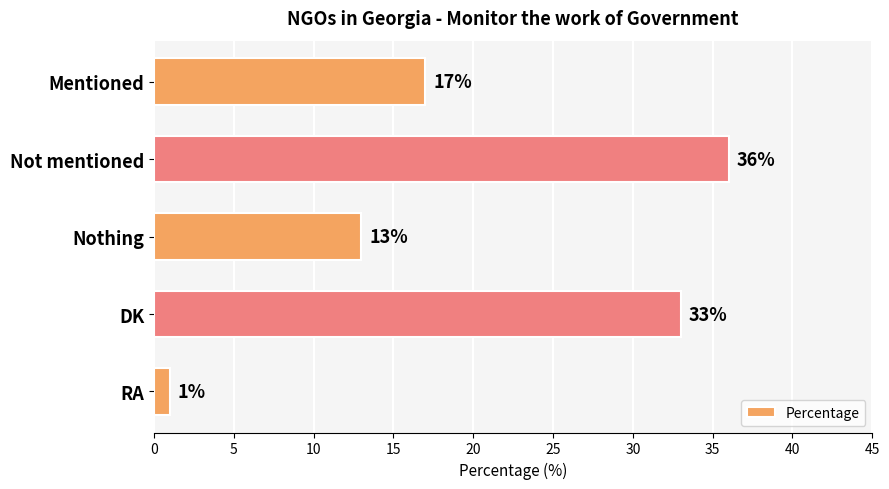

What is the average value?

20